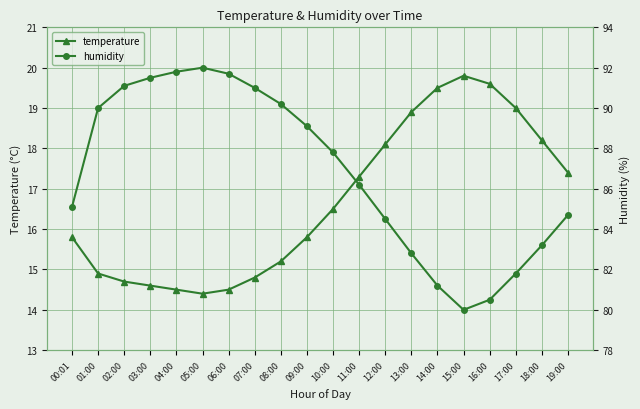

True or false: humidity and temperature cross at least once.

False